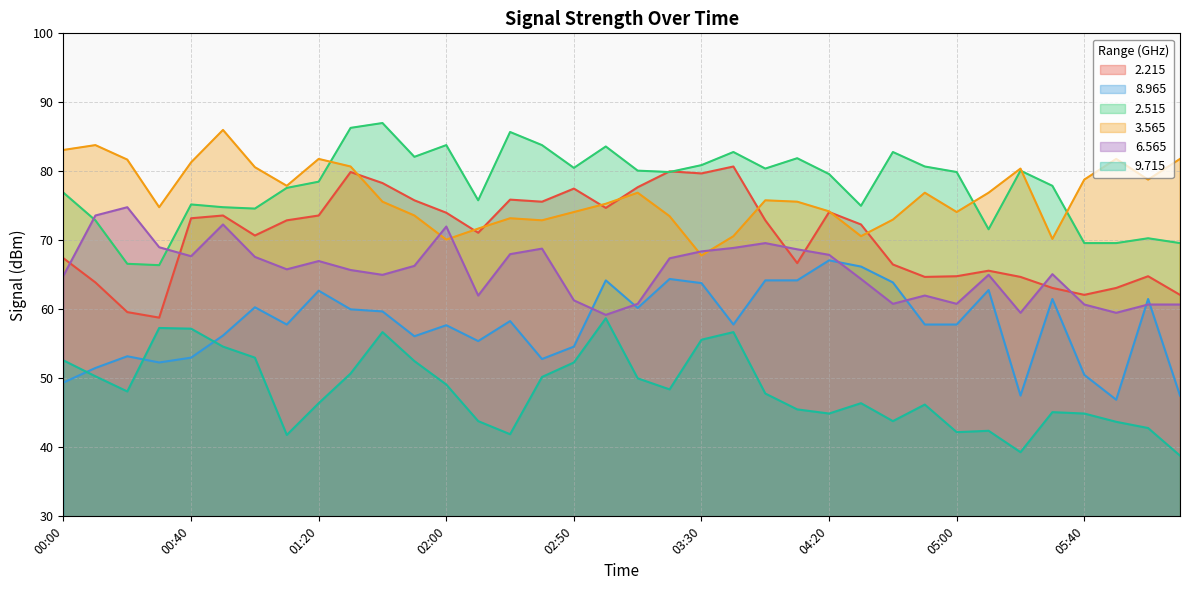

Does the chart display data point markers on the line(s)?

No